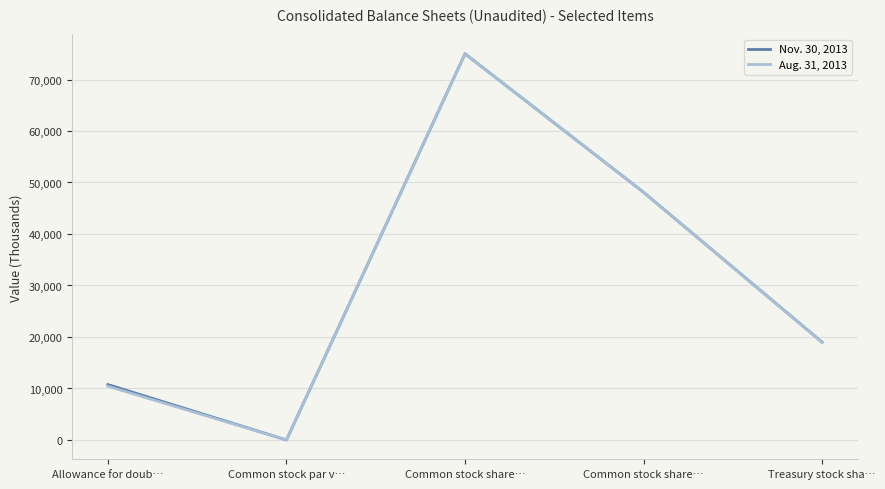

What are all the series names shown in the legend?

Nov. 30, 2013, Aug. 31, 2013